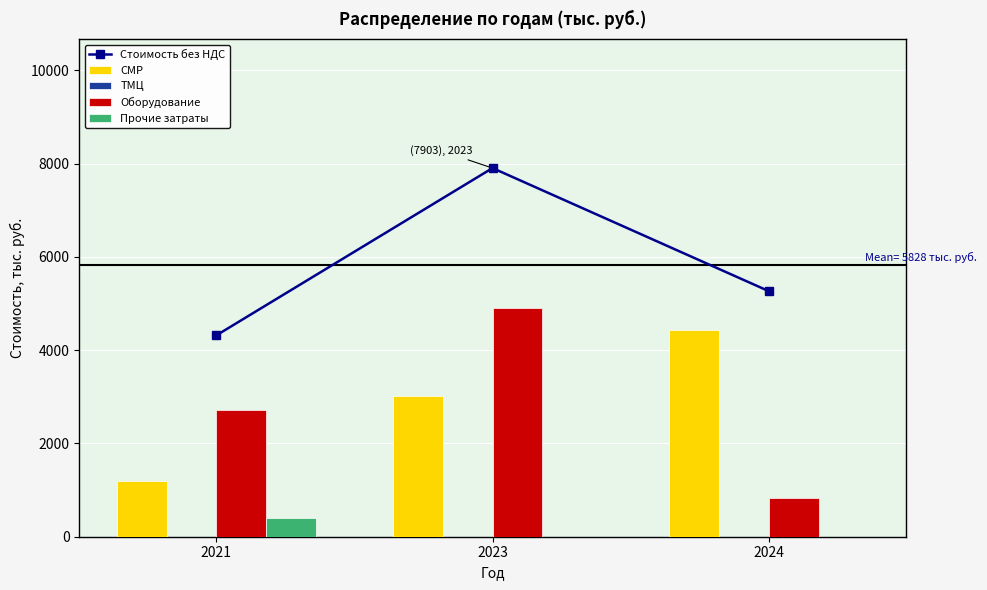

Rank the categories by Прочие затраты value from lowest to highest.

2023, 2024, 2021